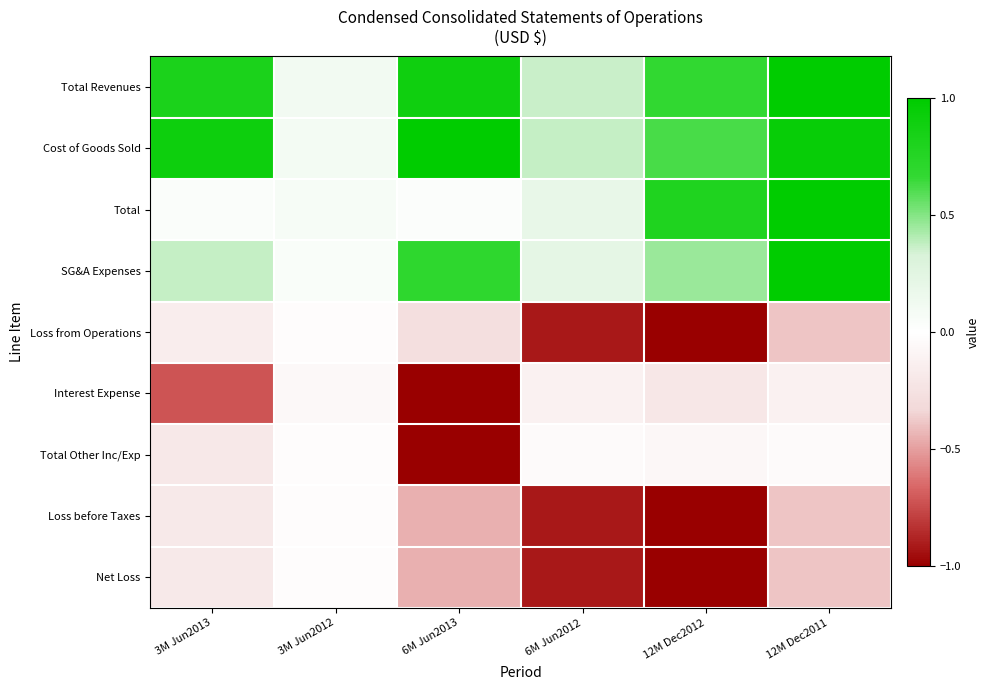

Which series has the largest total across all categories?

Cost of Goods Sold